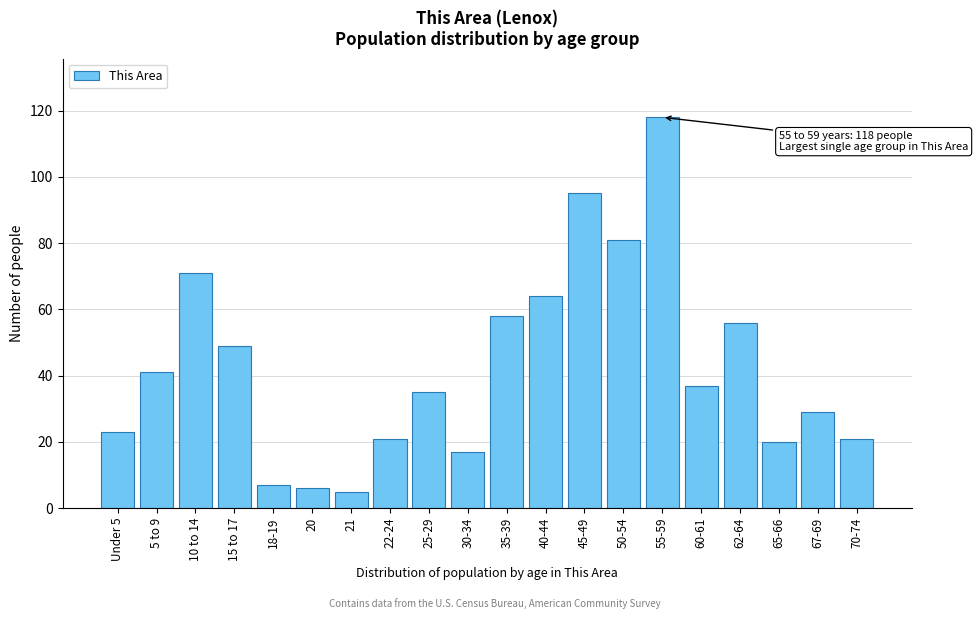

Reading left to right, what are all the values shown in this chart?

23	41	71	49	7	6	5	21	35	17	58	64	95	81	118	37	56	20	29	21